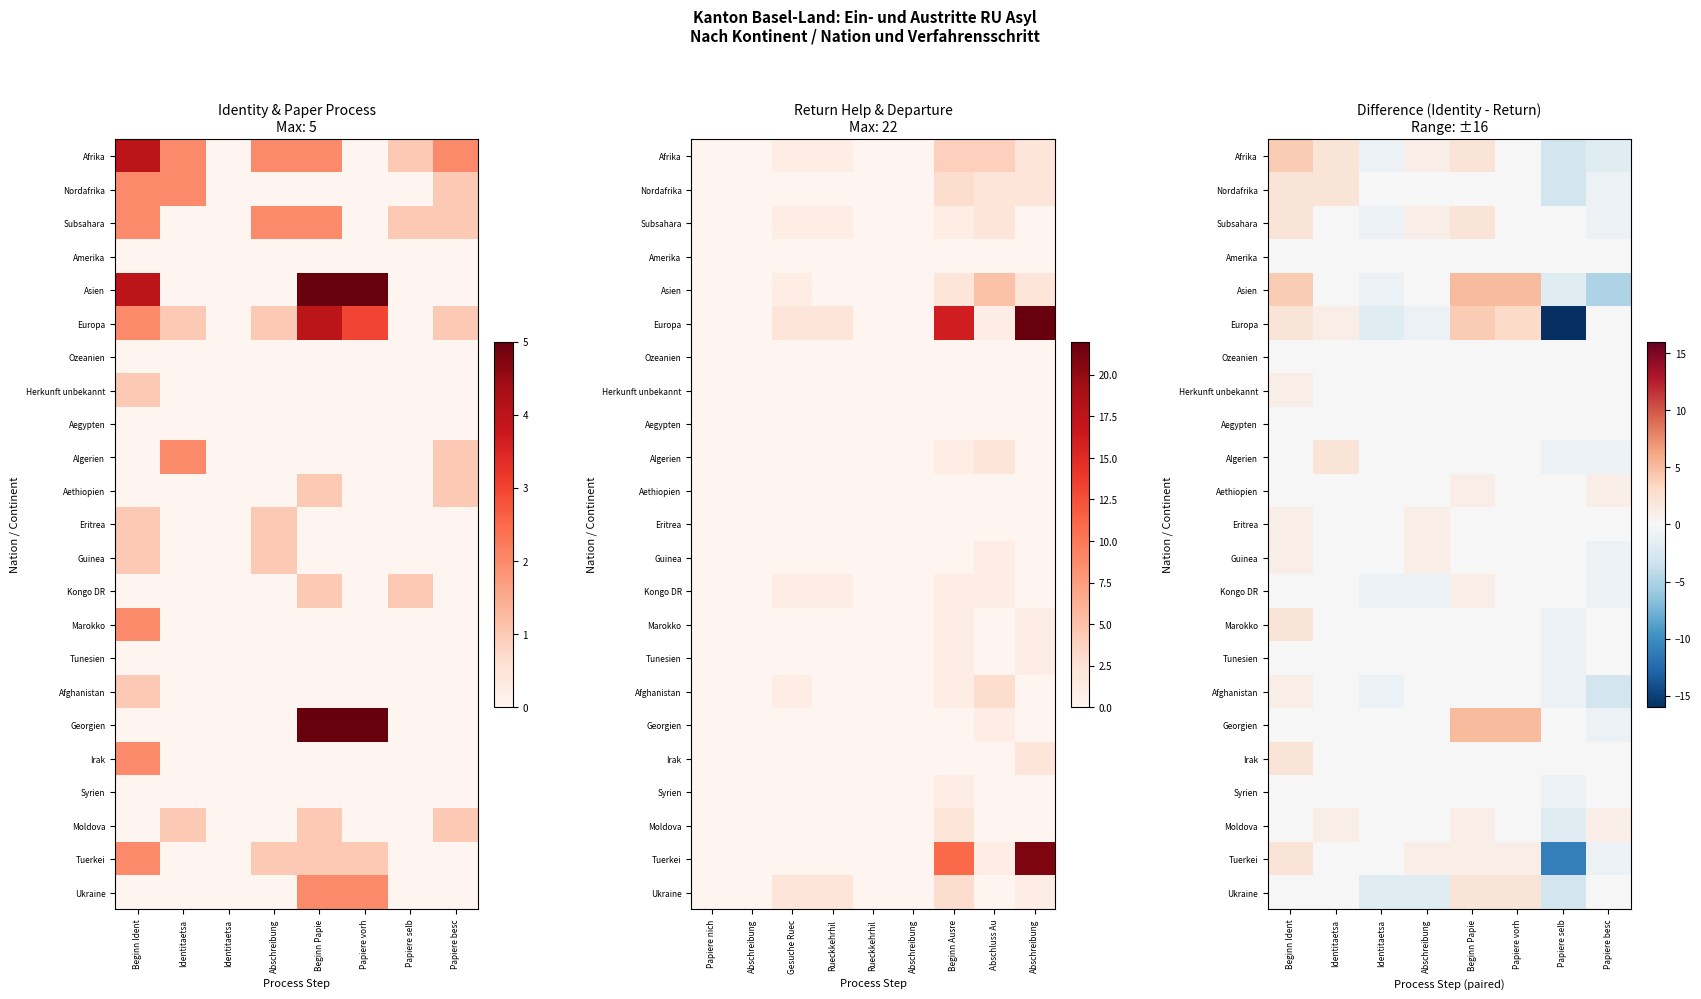

What is the difference between the highest and lowest values at Beginn Papie?

5